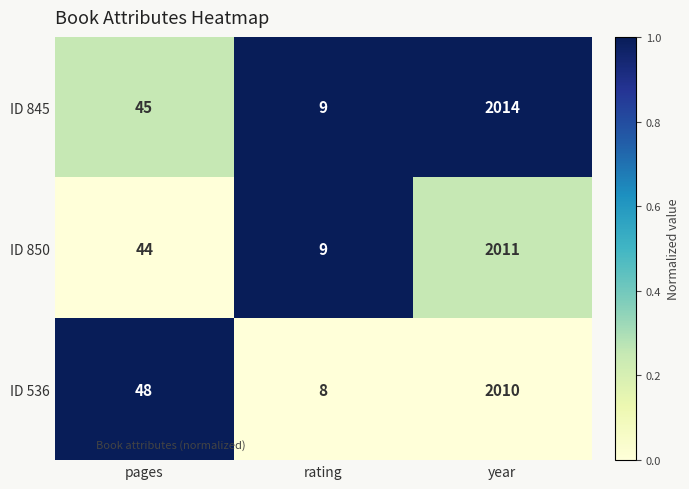

Which series has the largest range (max minus min)?

ID 845